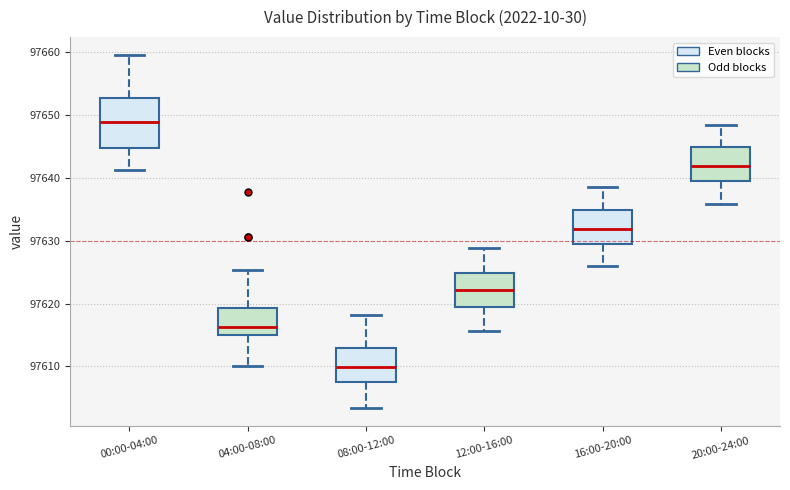

Reading left to right, read every box against the y-axis: the position of its median line, the range the box covers, and the ends of its whiskers. The values are not printed on the chart, so give them approximately, as read against the axis.

00:00-04:00: median 97649, box 97645 to 97653, whiskers 97641 to 97660
04:00-08:00: median 97616, box 97615 to 97619, whiskers 97610 to 97625
08:00-12:00: median 97610, box 97608 to 97613, whiskers 97603 to 97618
12:00-16:00: median 97622, box 97619 to 97625, whiskers 97616 to 97629
16:00-20:00: median 97632, box 97630 to 97635, whiskers 97626 to 97639
20:00-24:00: median 97642, box 97639 to 97645, whiskers 97636 to 97648